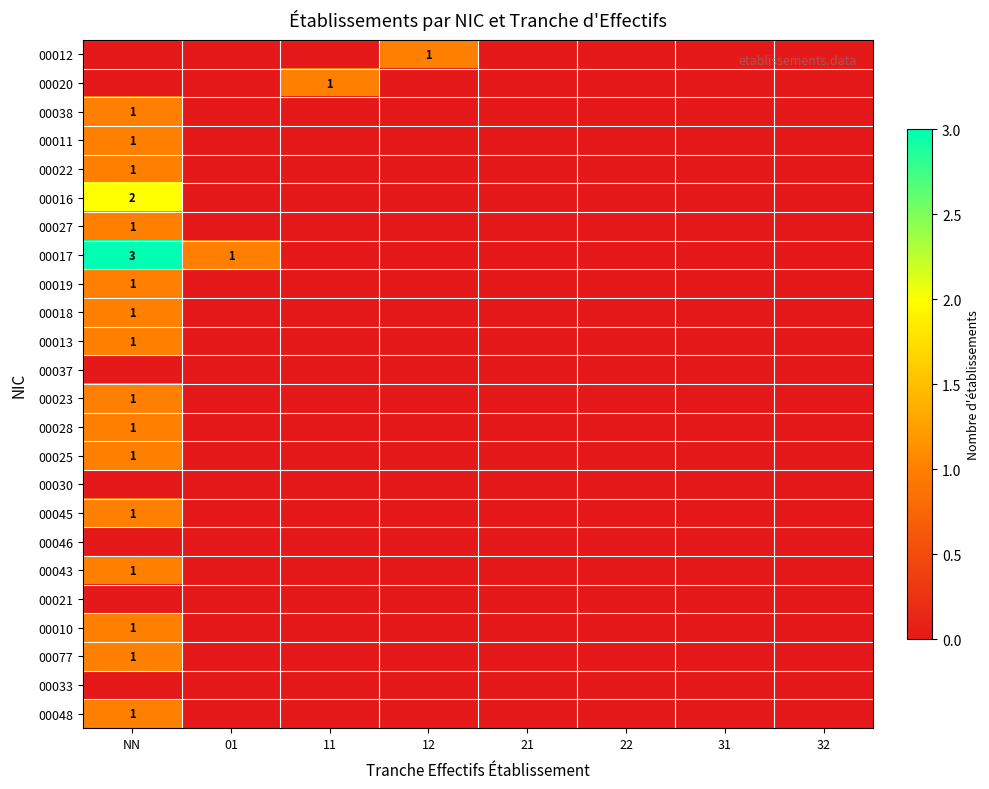

Which series has the largest total across all categories?

00017